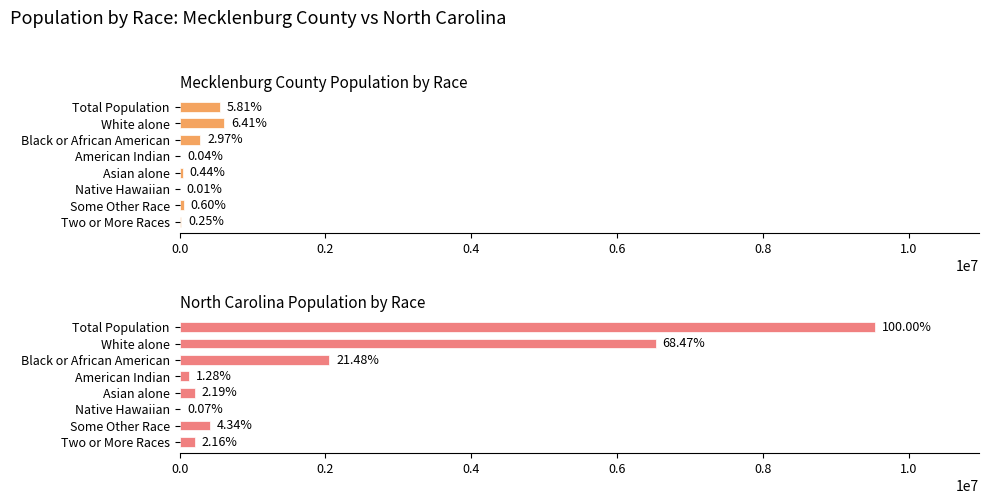

True or false: North Carolina has a value of 2191897 at White alone.

False